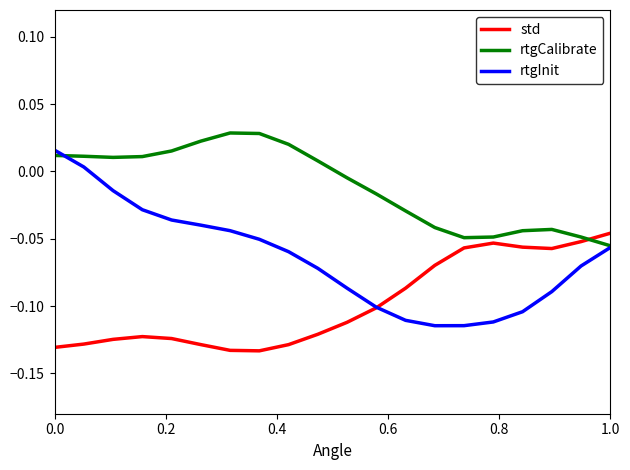

Rank the series by their average value, from highest to lowest.

rtgCalibrate, rtgInit, std